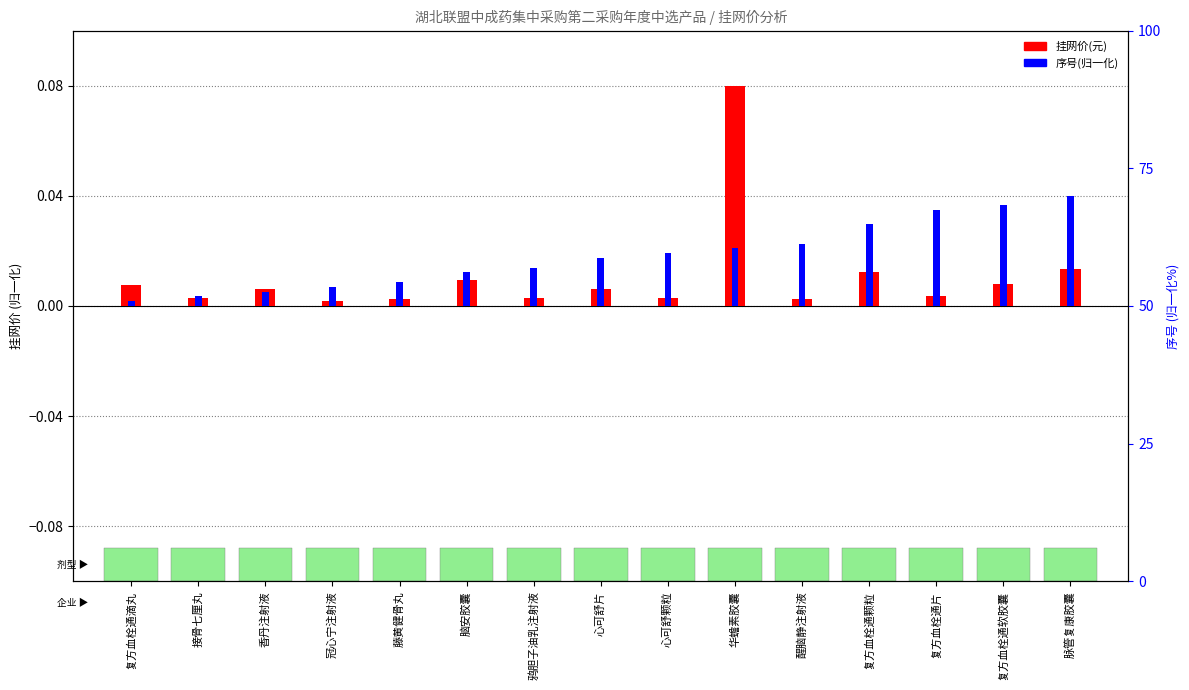

Which series has the largest range (max minus min)?

挂网价(元)